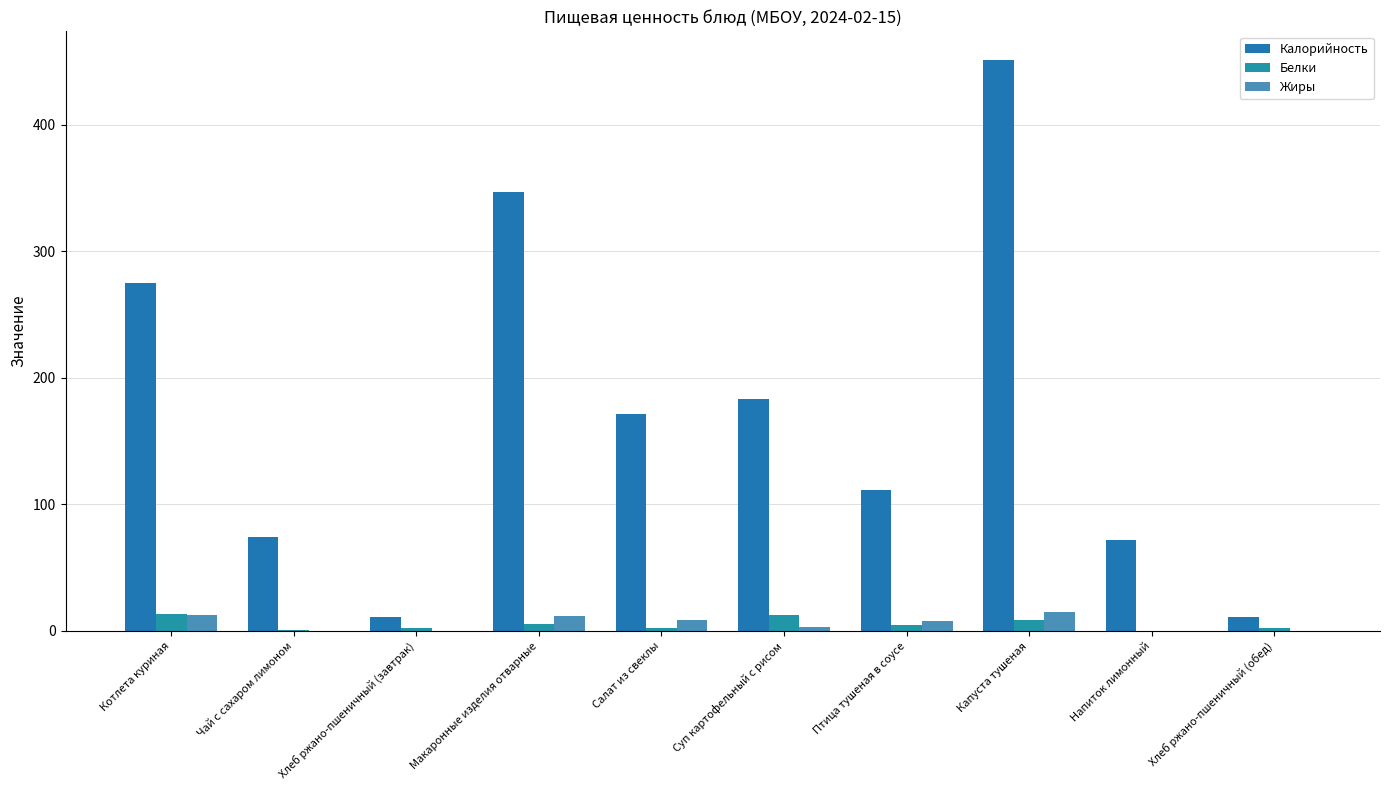

Reading right to left, extract all data points from this chart.

Калорийность: 11.0	71.8	451.3	111.2	183.2	171.6	346.6	11.0	74.3	274.9
Белки: 2.2	0.3	8.3	4.7	12.7	2.2	5.9	2.2	0.5	13.8
Жиры: 0.0	0.0	14.8	7.5	2.8	8.6	11.6	0.0	0.0	12.6